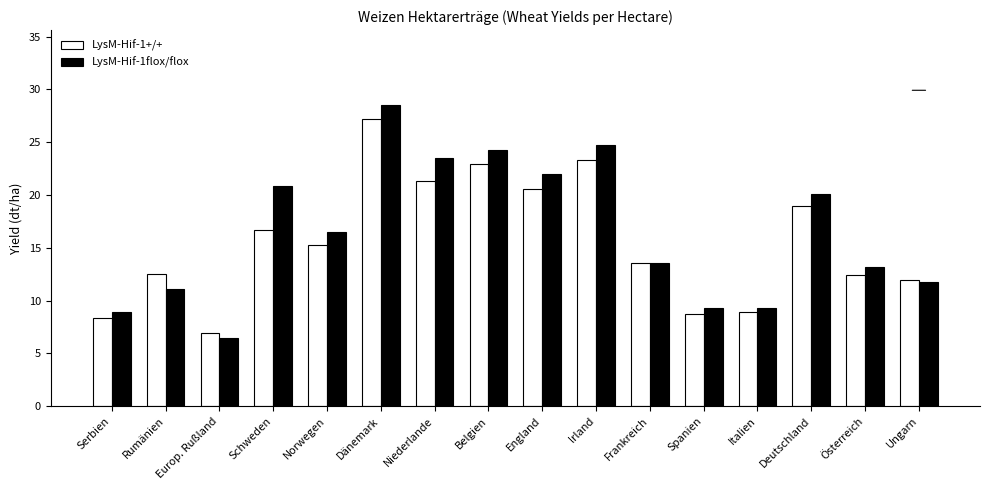

What is the greatest value displayed?

28.5